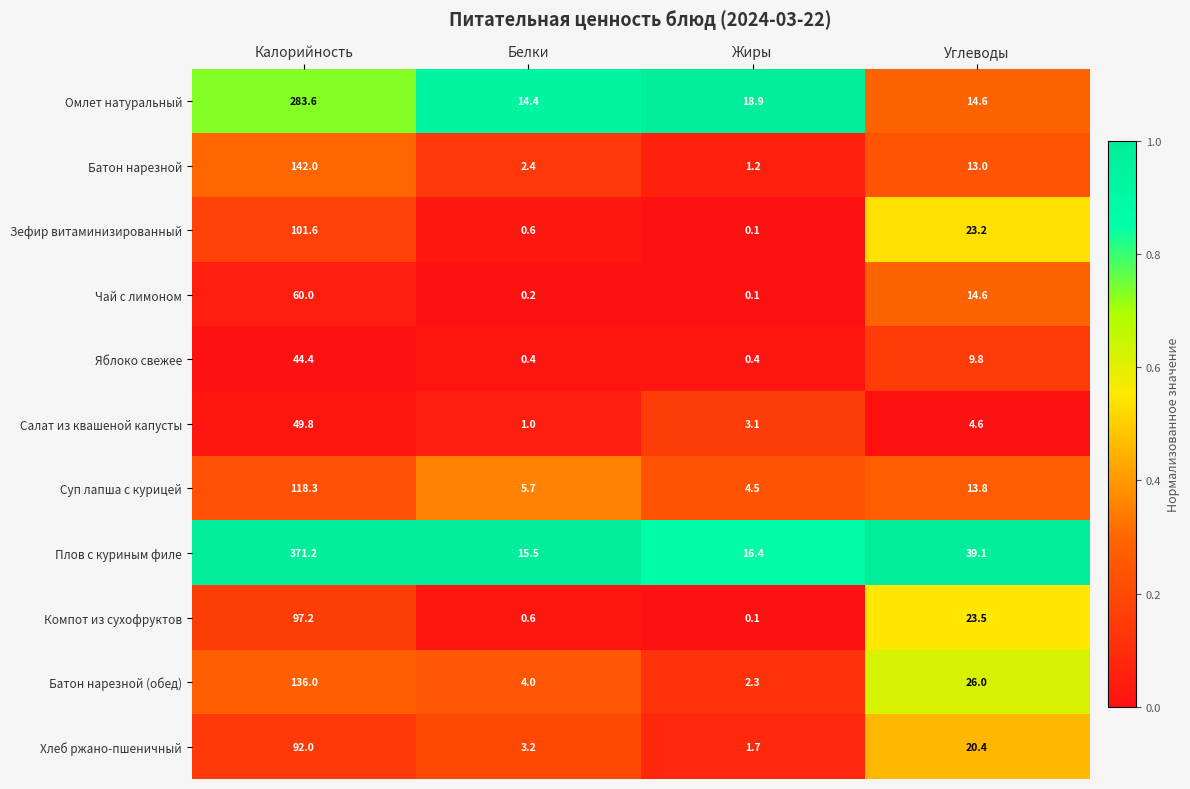

What is the average value of the Зефир витаминизированный series?

31.4